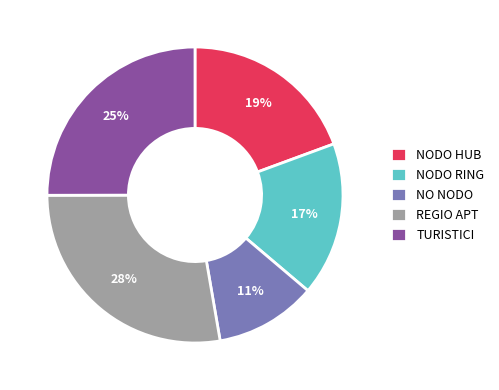

Combined, do NO NODO and REGIO APT account for over 50%?

No